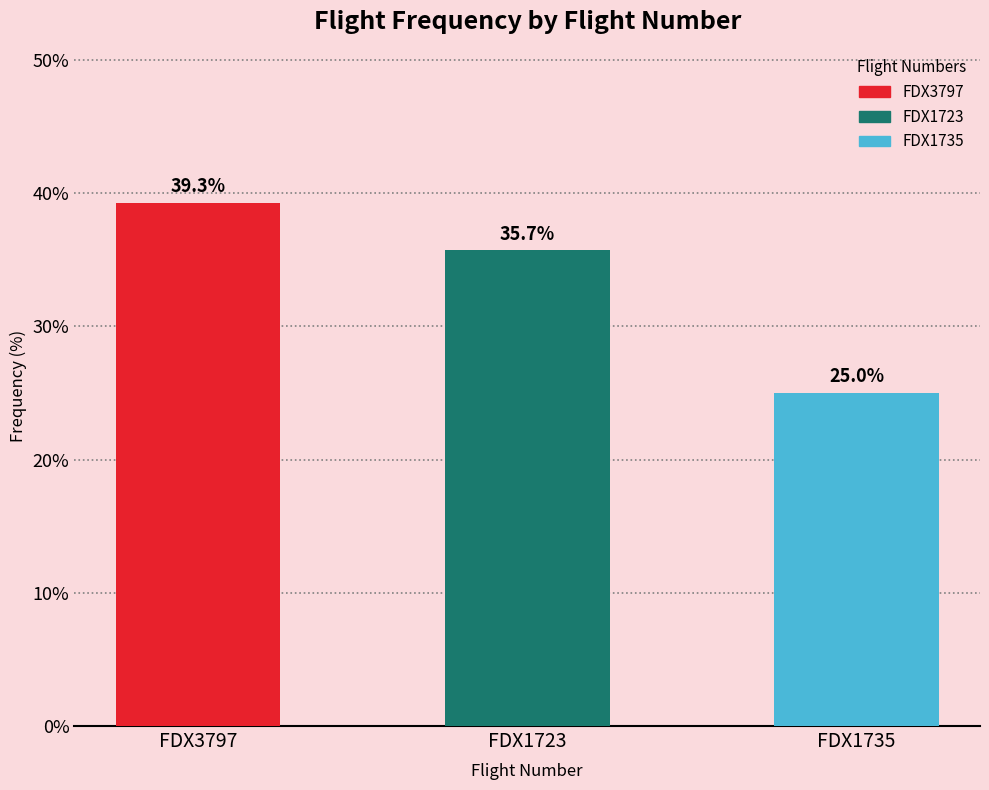

What is the difference between the values at FDX1723 and FDX1735?

10.7